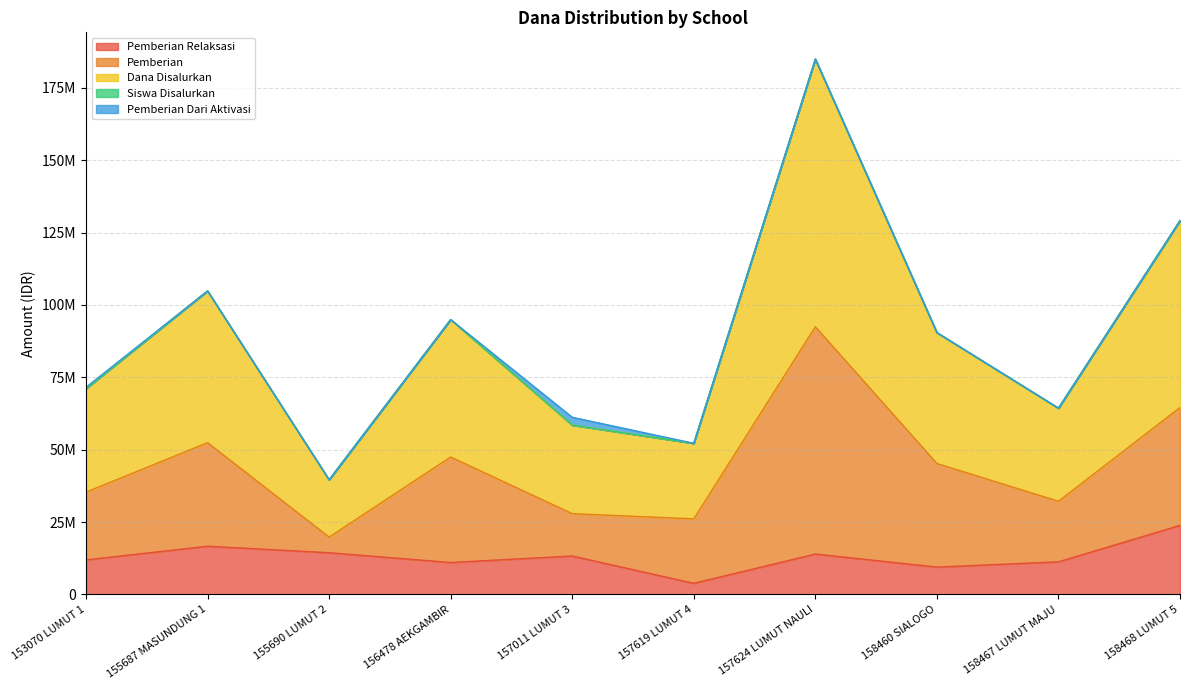

Does the chart display data point markers on the line(s)?

No